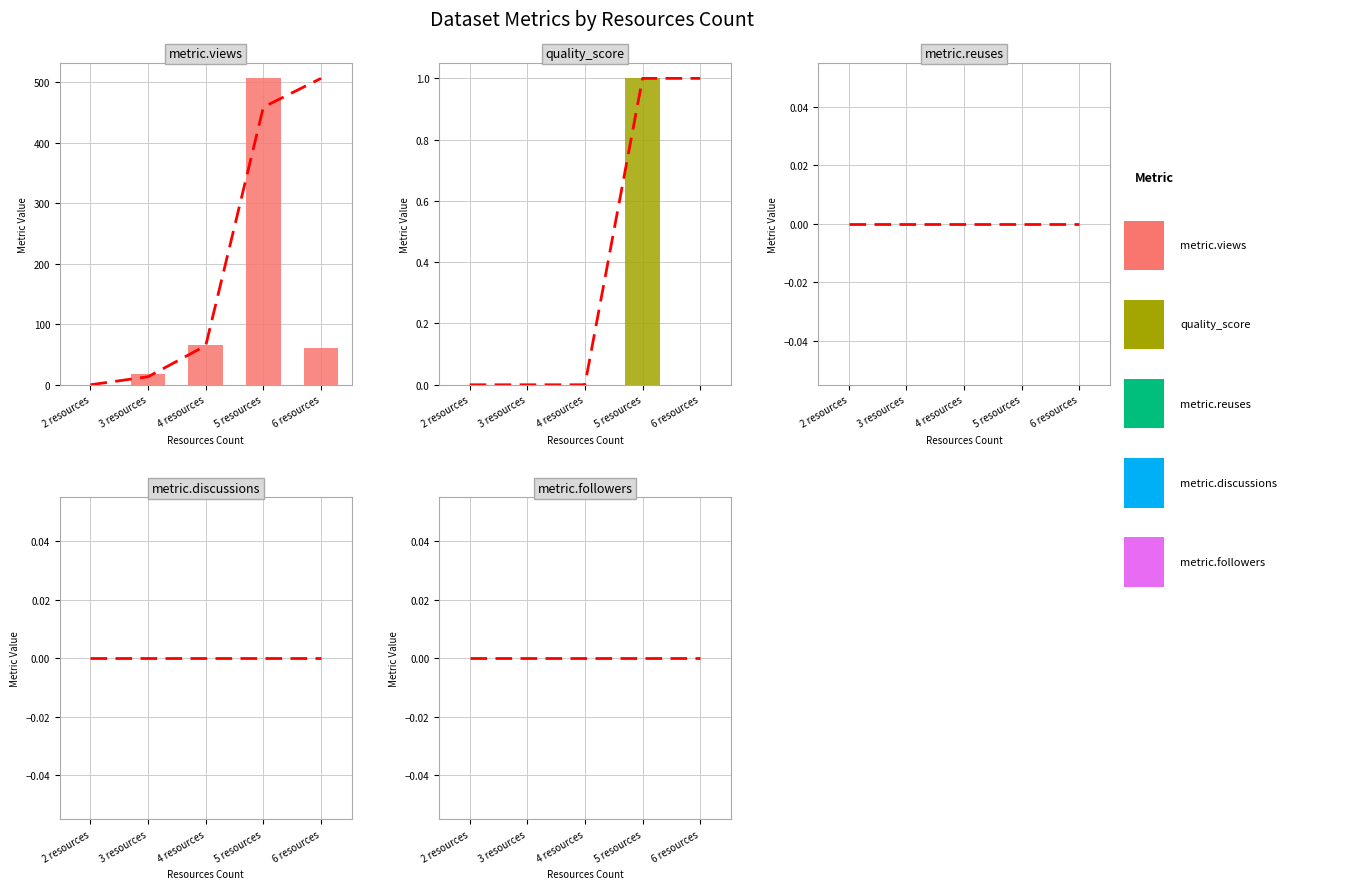

How many bars are there in each group?

5